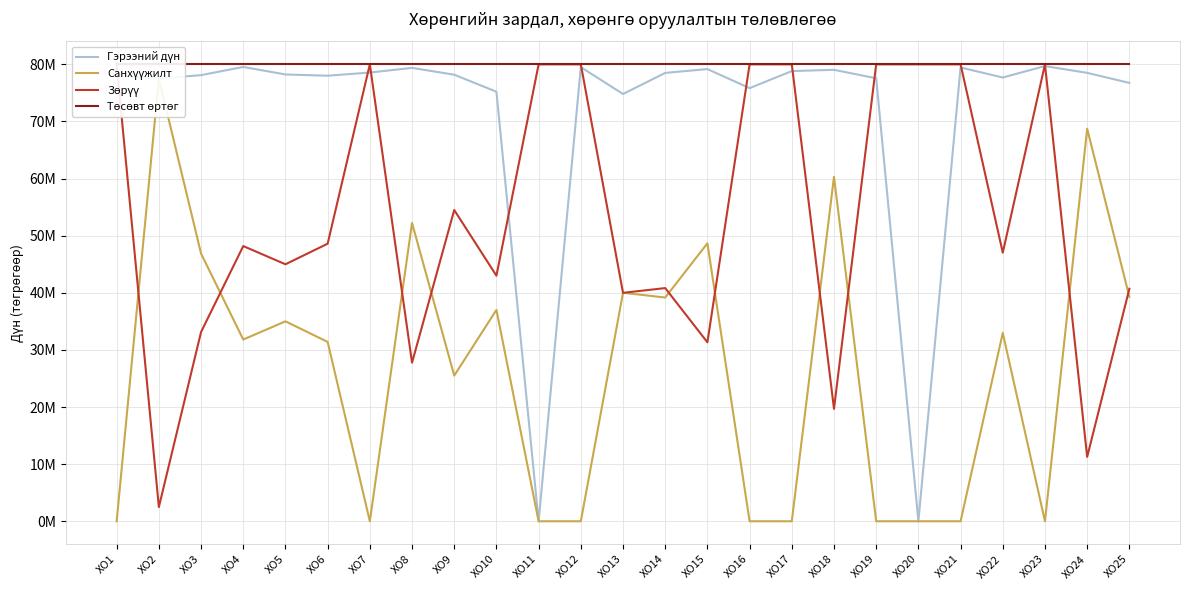

True or false: Санхүүжилт and Гэрээний дүн intersect in this chart.

False